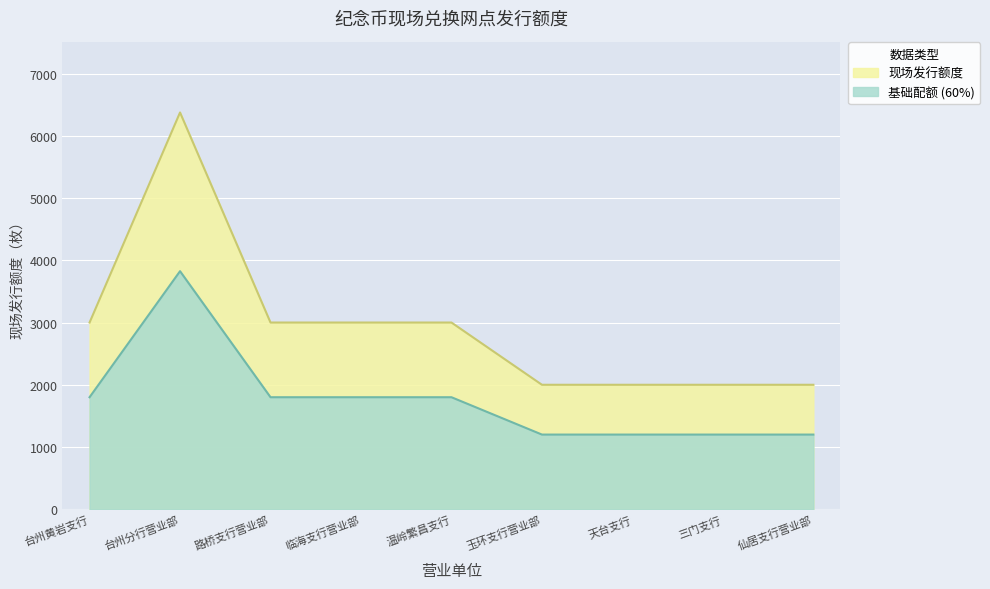

How many lines are shown in the chart?

2